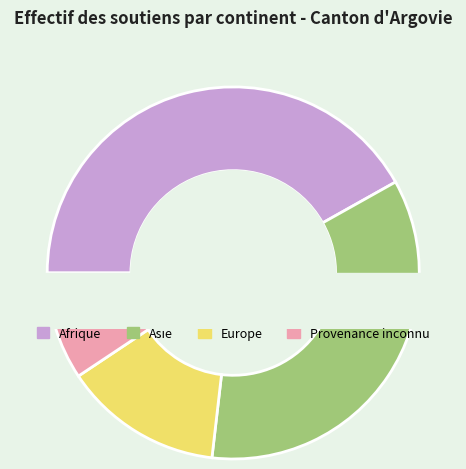

To the nearest percent, what portion does Afrique represent?

42%